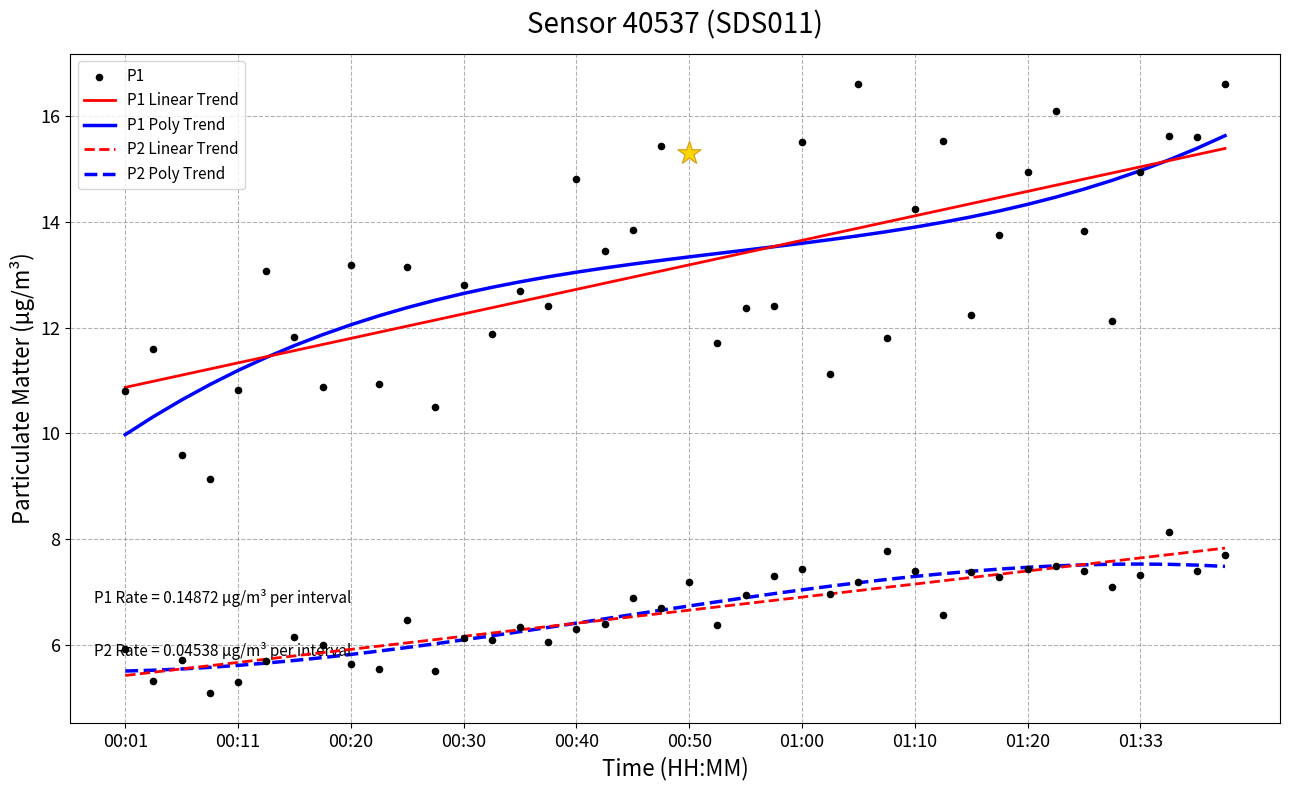

The P2 Linear Trend series shows 5.9 at 00:20. True or false?

True